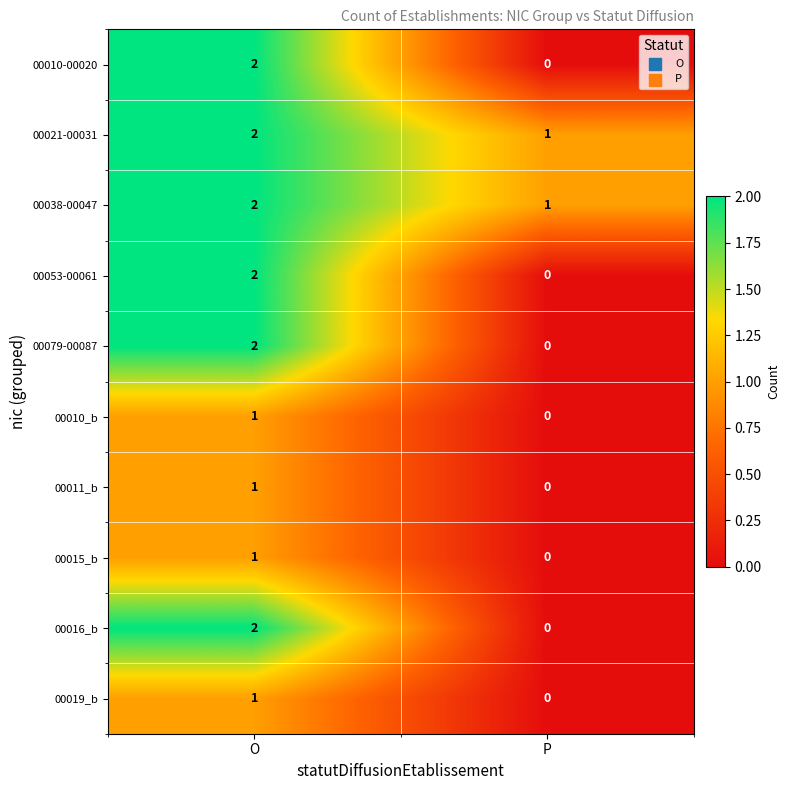

List the labels in order of 00019_b value, largest first.

O, P